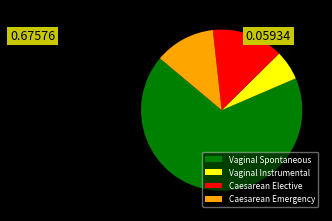

Is there a majority slice in this chart?

Yes